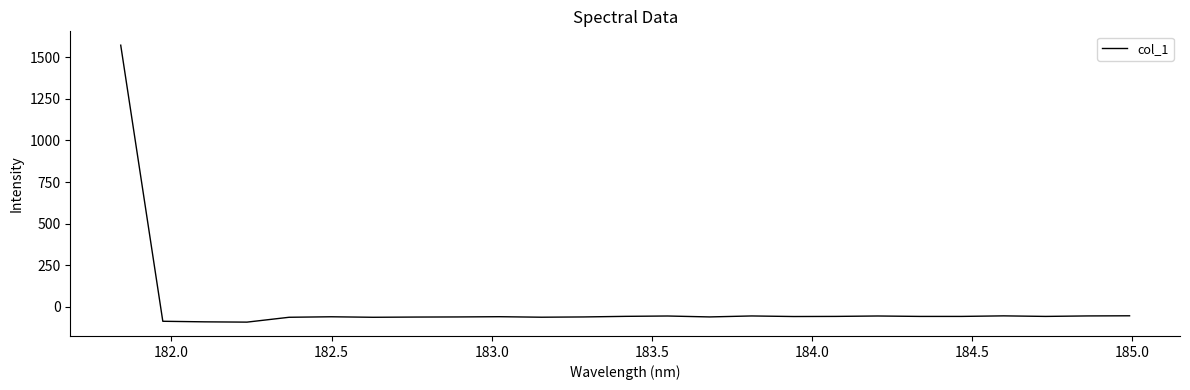

What is the maximum value shown in the chart?

1571.9